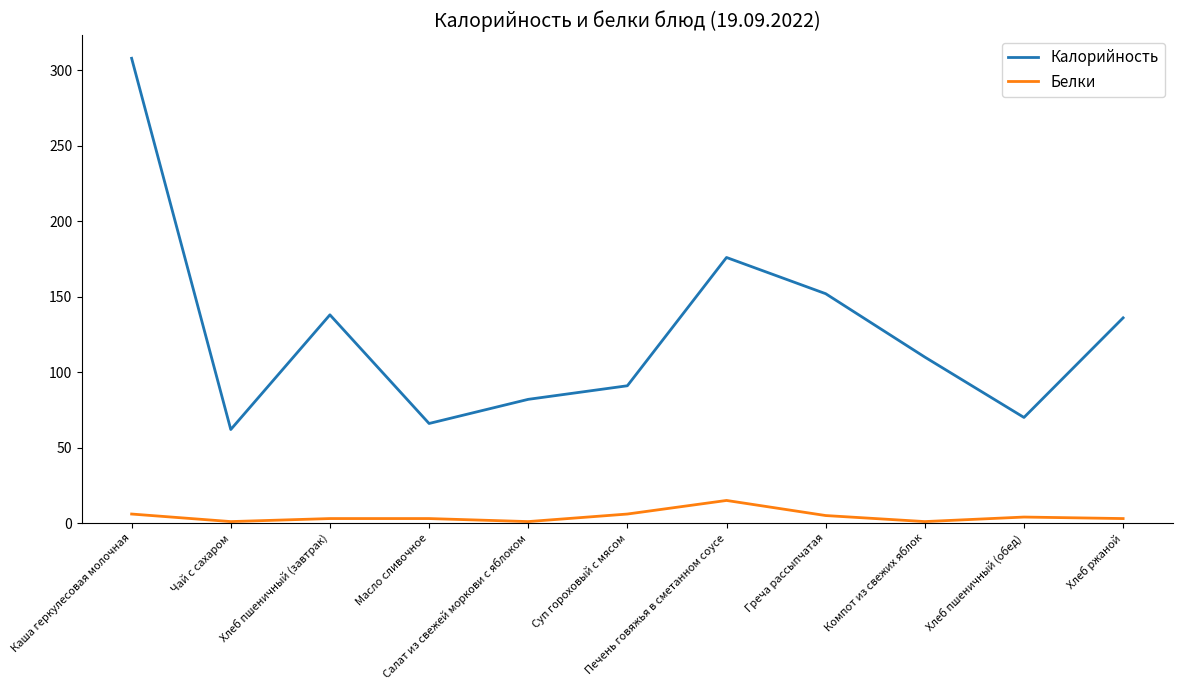

True or false: Калорийность and Белки intersect in this chart.

False